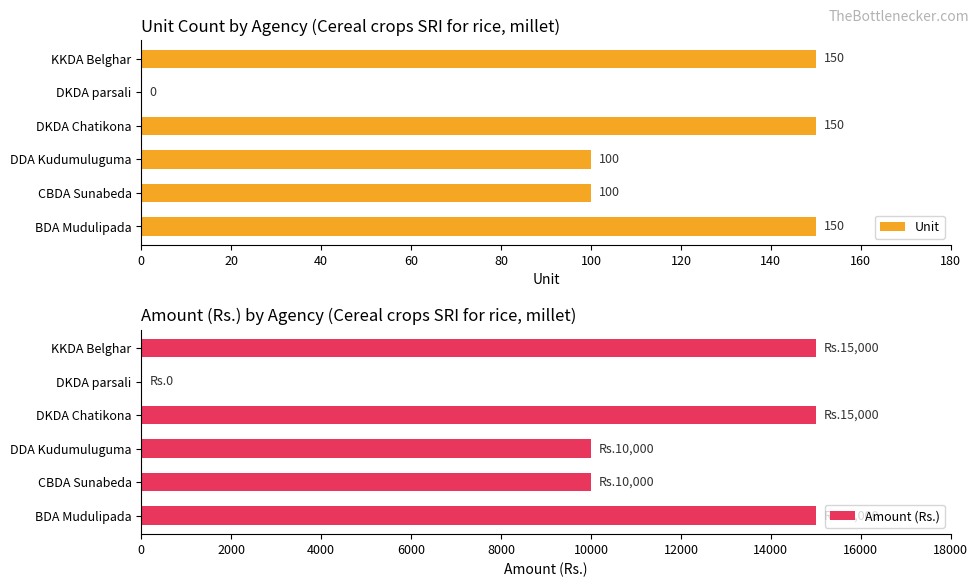

What value does the Unit series have at DDA Kudumuluguma, to the nearest 50?

100